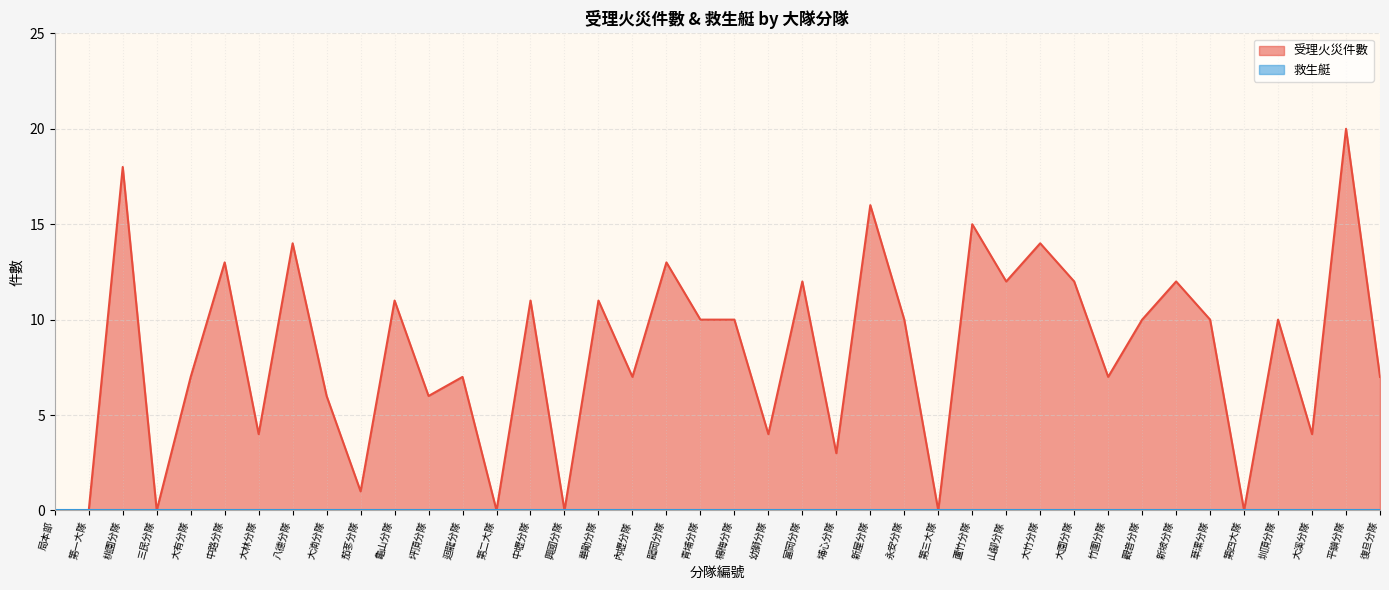

What is the label of the 7th point from the left?

大林分隊